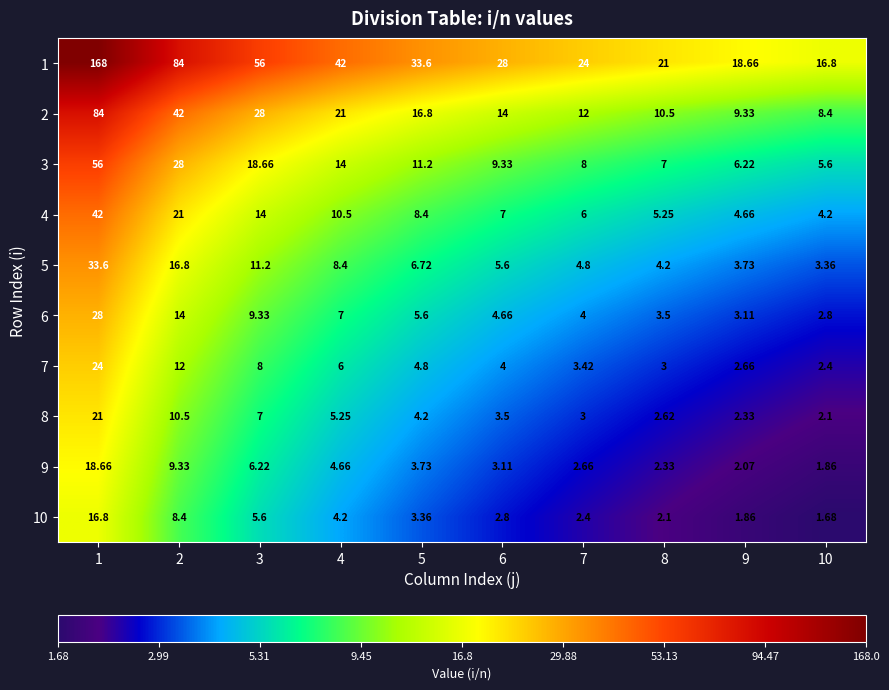

What is the total value across all series at 8?

61.5